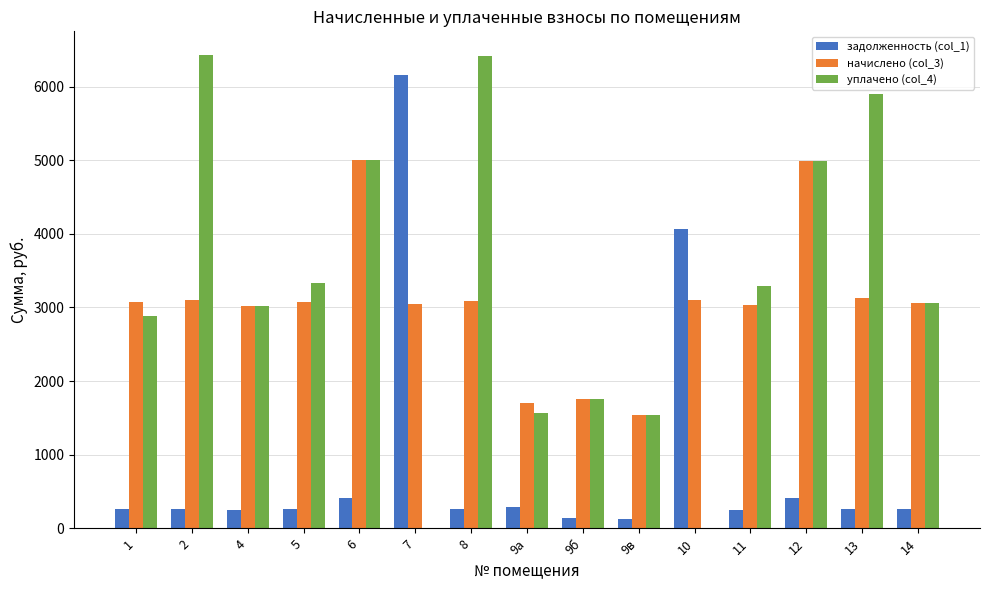

The value of начислено (col_3) at 1 is 3071.9. True or false?

True